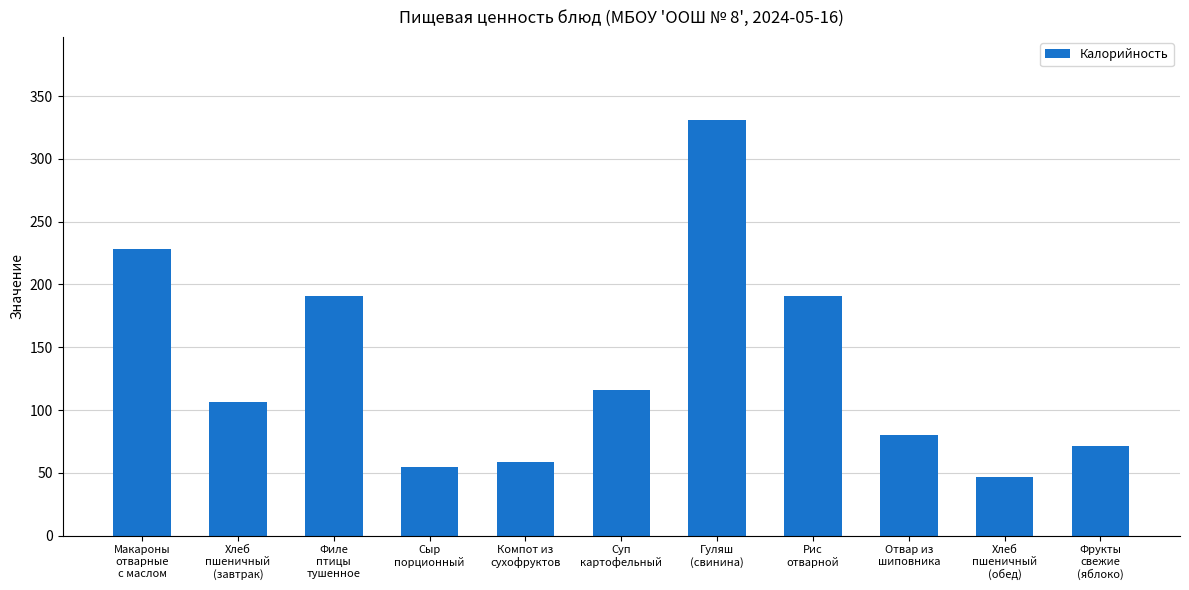

What is the sum of the values at Суп
картофельный and Филе
птицы
тушенное?

307